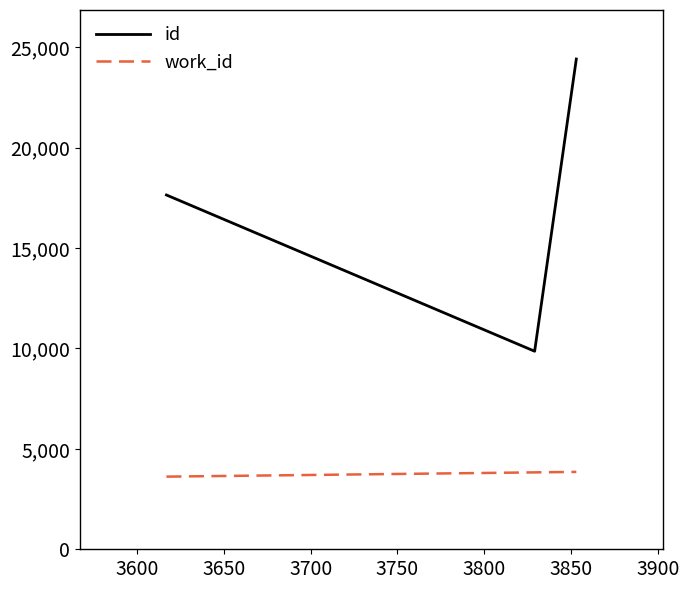

Rank the series by their maximum value, from lowest to highest.

work_id, id